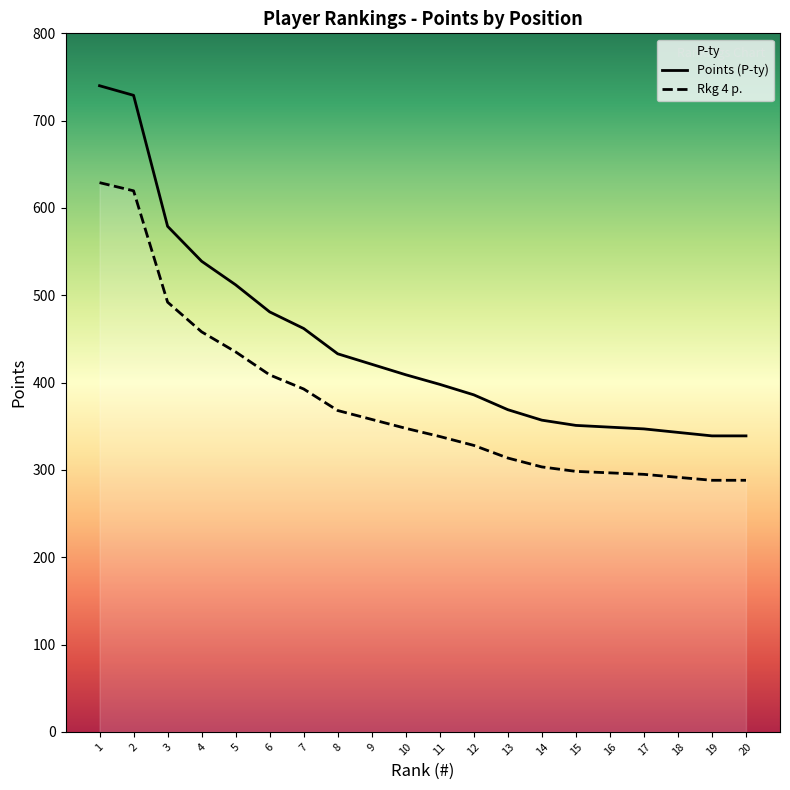

List the labels in order of Rkg 4 p. value, largest first.

1, 2, 3, 4, 5, 6, 7, 8, 9, 10, 11, 12, 13, 14, 15, 16, 17, 18, 19, 20